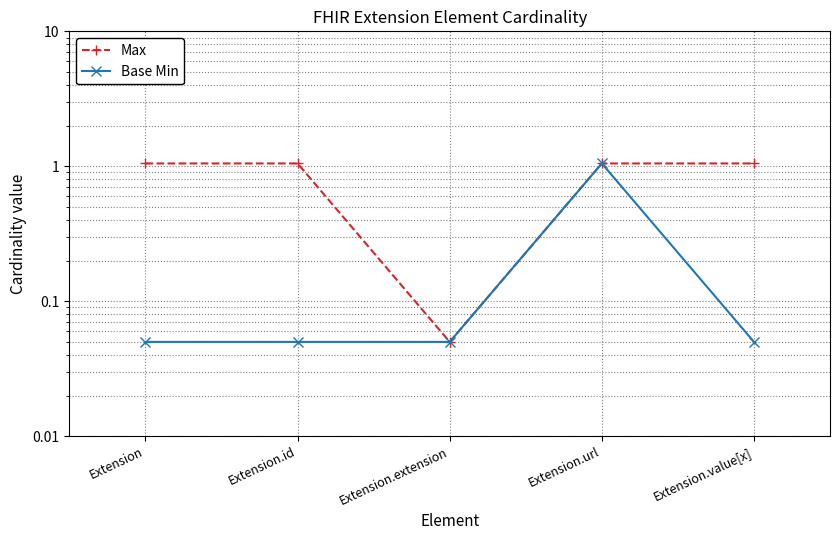

Between Extension and Extension.extension, which is larger?

Extension